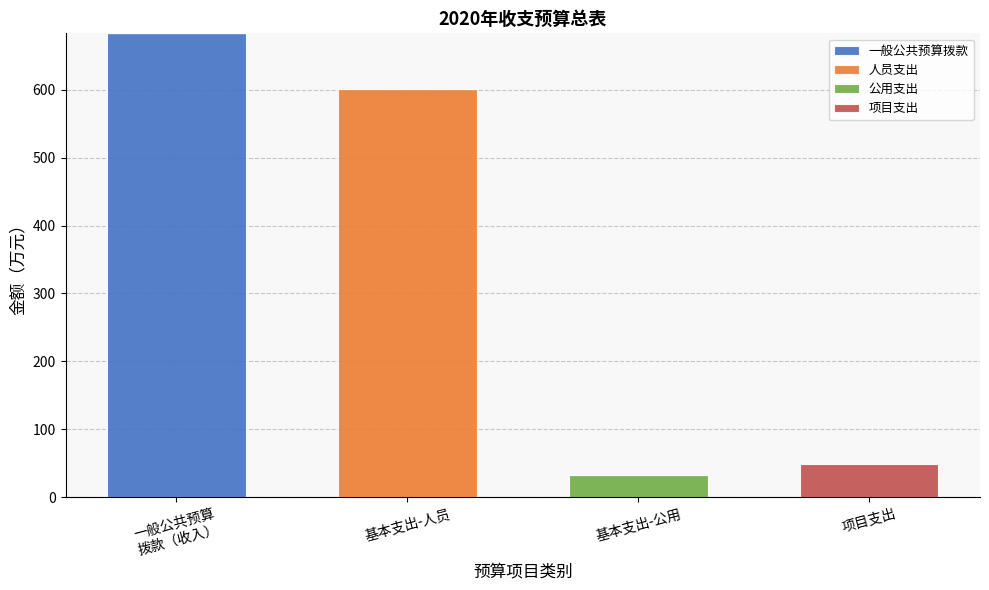

What is the total value across all series at 基本支出-人员?

601.2